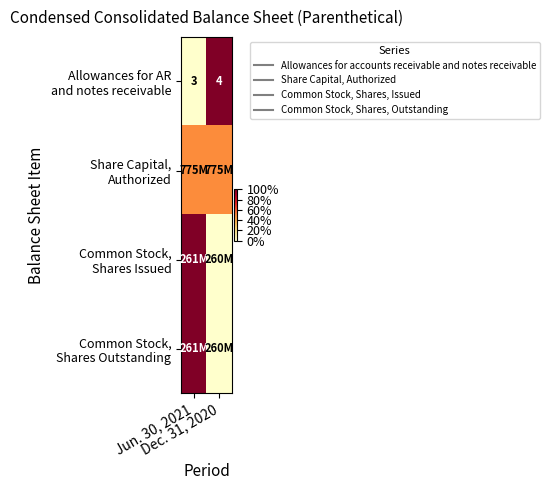

At which category is the sum across all series the highest?

Jun. 30, 2021